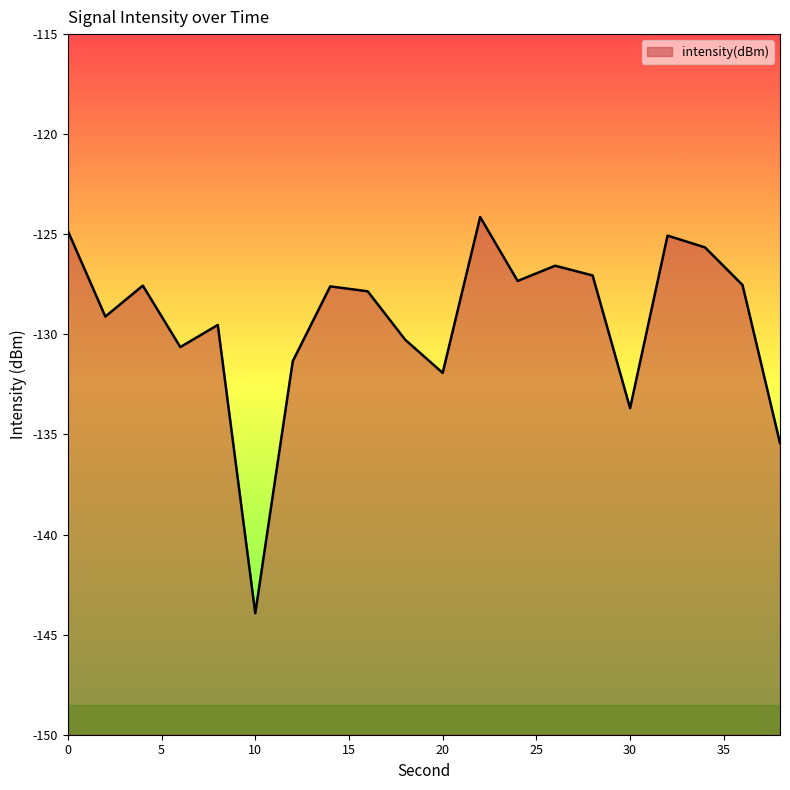

What is the change in value from 18 to 32?

+5.2